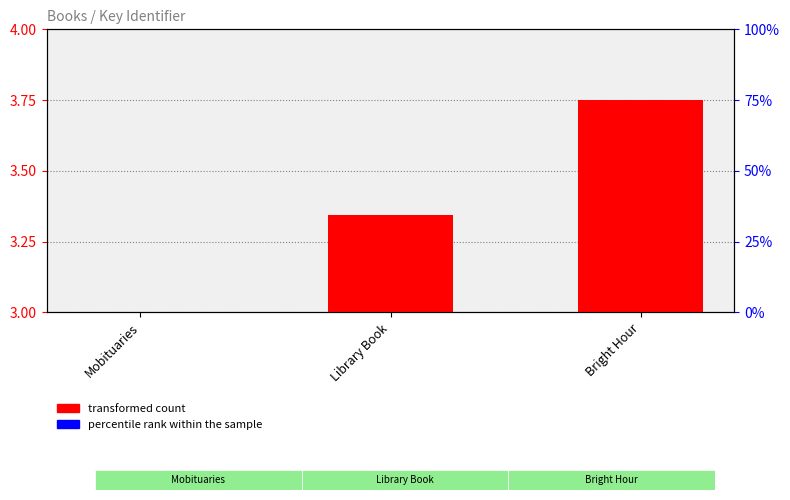

List the series in order of their peak value, lowest first.

percentile rank within the sample, transformed count